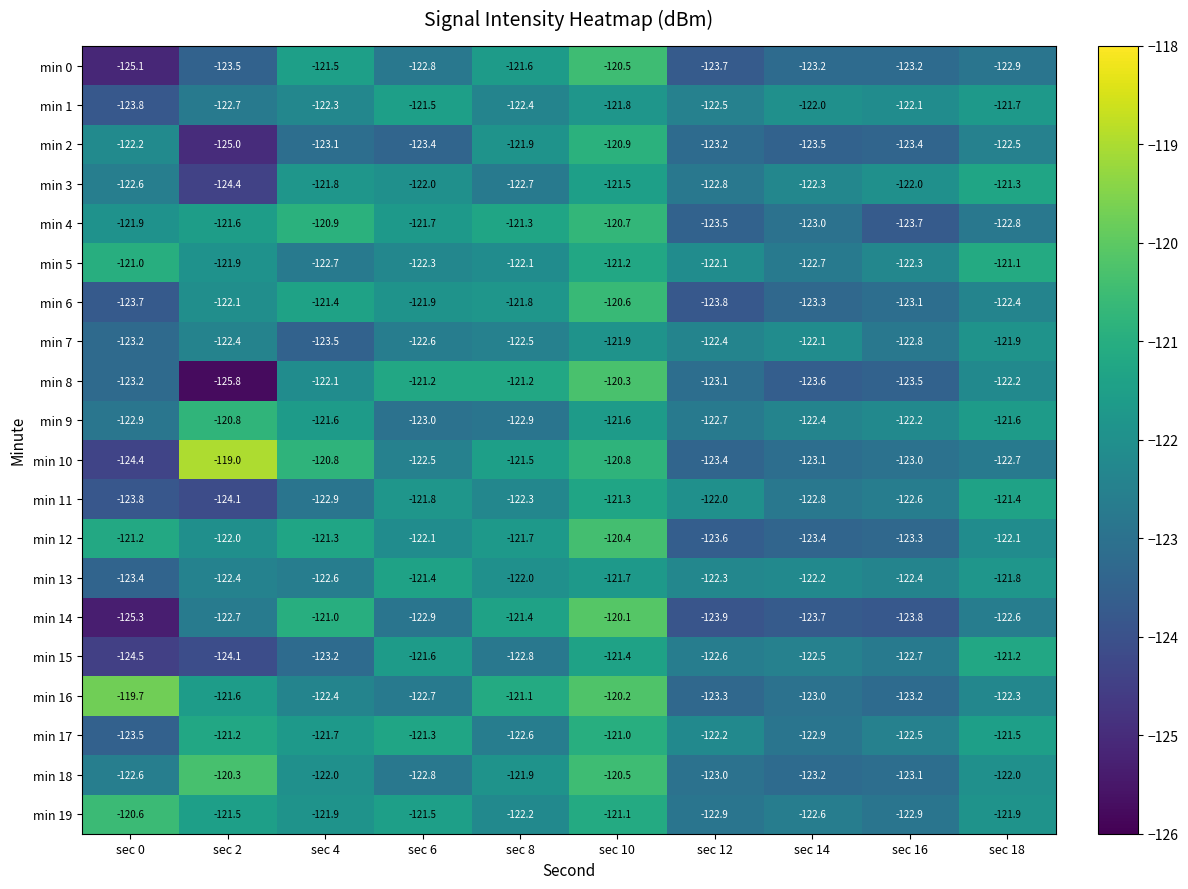

The value of min 9 at sec 4 is -121.6. True or false?

True